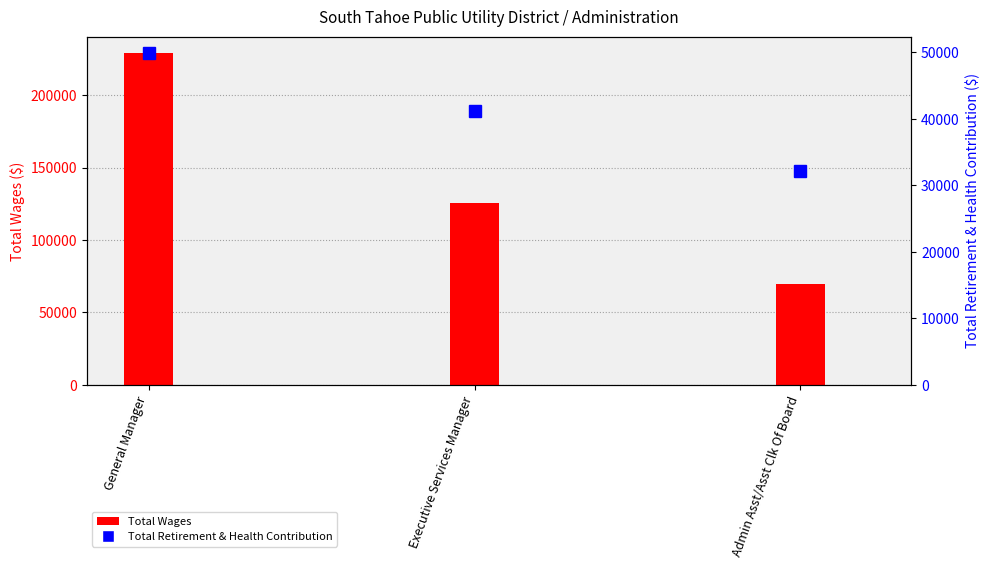

List the series in order of their peak value, lowest first.

Total Retirement & Health Contribution, Total Wages